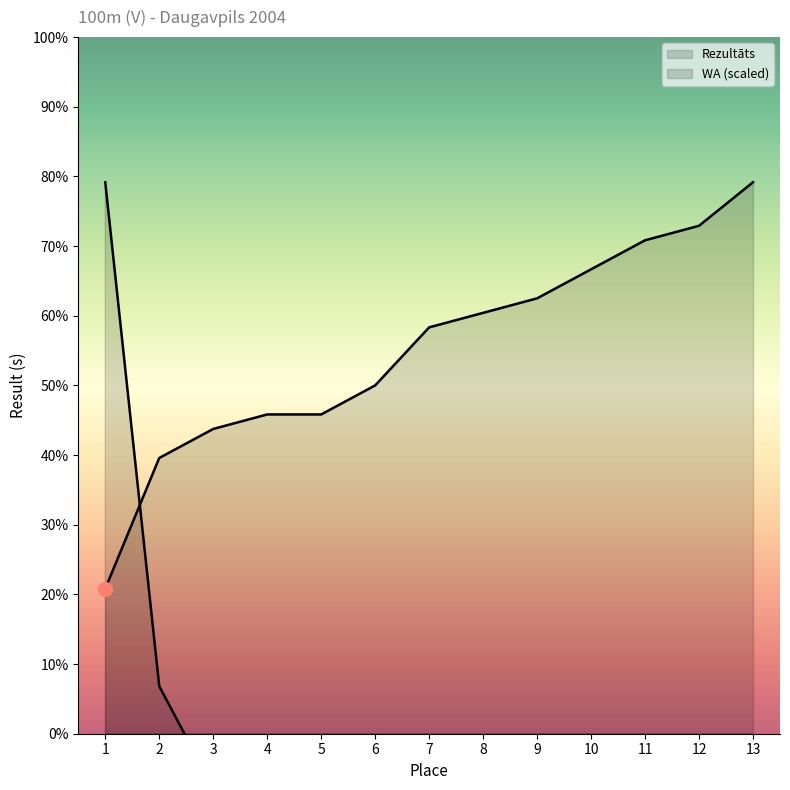

Between which two adjacent categories do Rezultāts and WA first intersect?

1 and 2